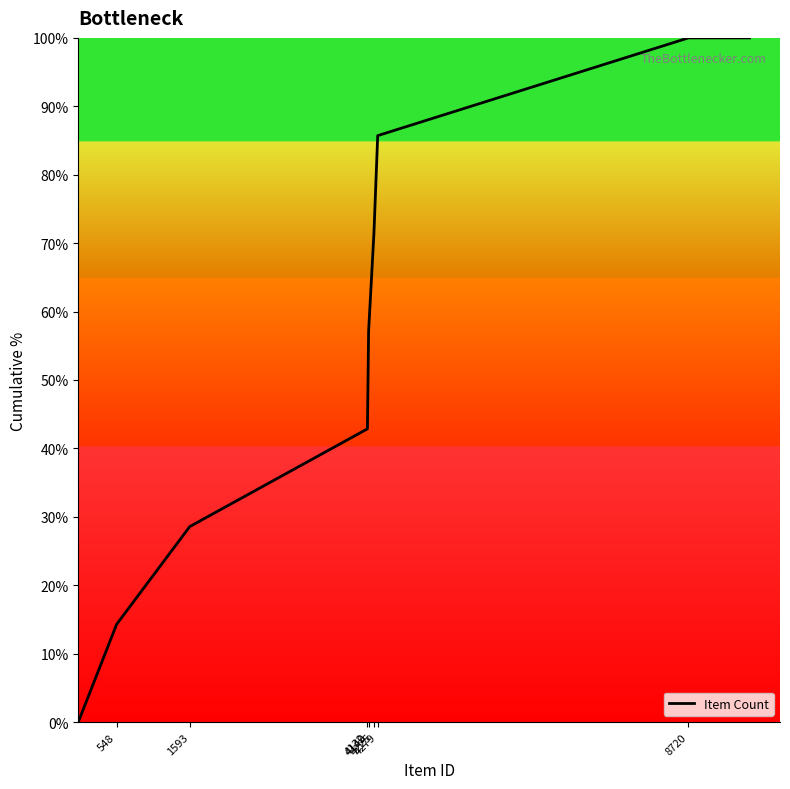

What is the difference between the maximum and minimum values?

100.0